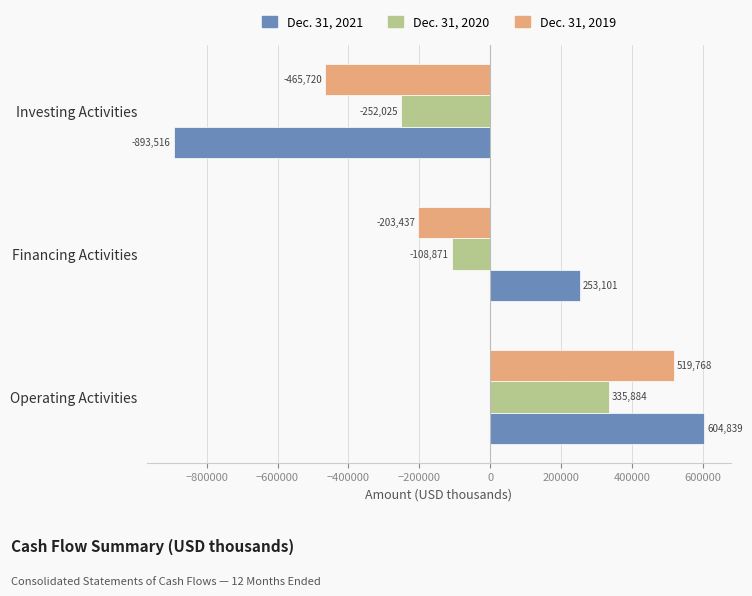

How many Dec. 31, 2019 values are between -465720 and 519768?

3